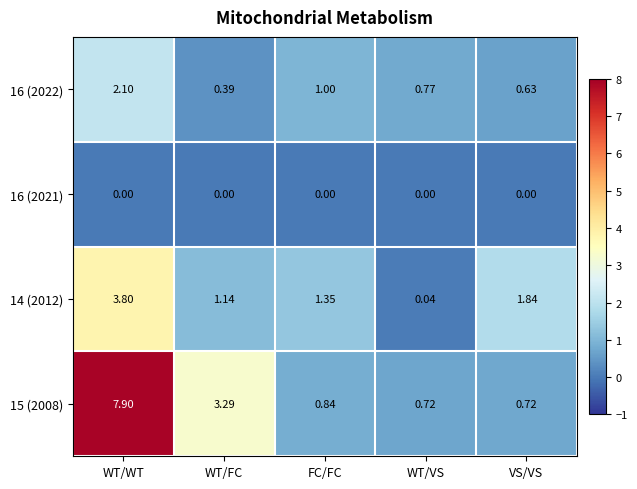

At which category is the sum across all series the highest?

WT/WT